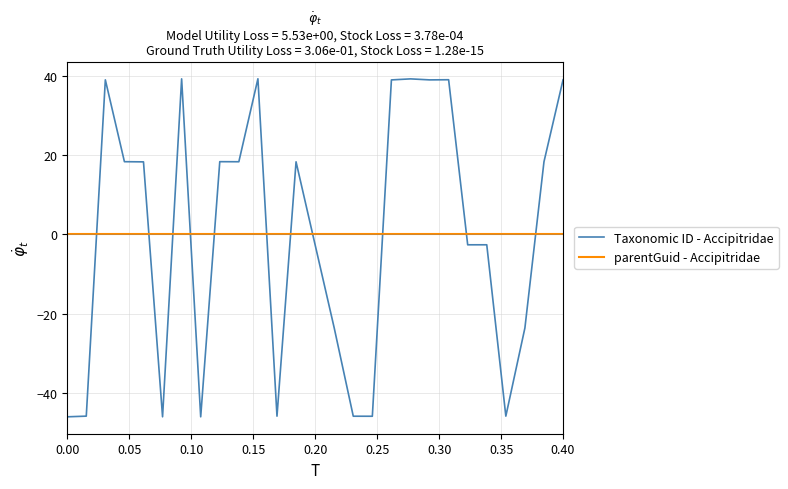

How many negative values does the Taxonomic ID - Accipitridae series have?

13